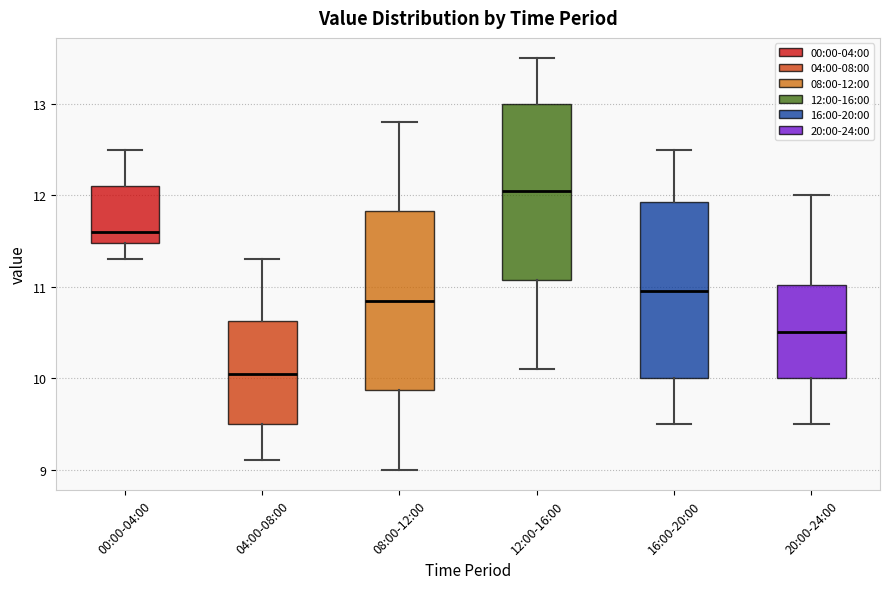

Reading left to right, transcribe this box plot: for each box, give where its median line is, the range the box spans, and where its two whiskers end, as read against the y-axis. The values are not printed on the chart, so give them approximately, as read against the axis.

00:00-04:00: median 11.6, box 11.5 to 12.1, whiskers 11.3 to 12.5
04:00-08:00: median 10.1, box 9.5 to 10.6, whiskers 9.1 to 11.3
08:00-12:00: median 10.9, box 9.9 to 11.8, whiskers 9.0 to 12.8
12:00-16:00: median 12.1, box 11.1 to 13.0, whiskers 10.1 to 13.5
16:00-20:00: median 11.0, box 10.0 to 11.9, whiskers 9.5 to 12.5
20:00-24:00: median 10.5, box 10.0 to 11.0, whiskers 9.5 to 12.0